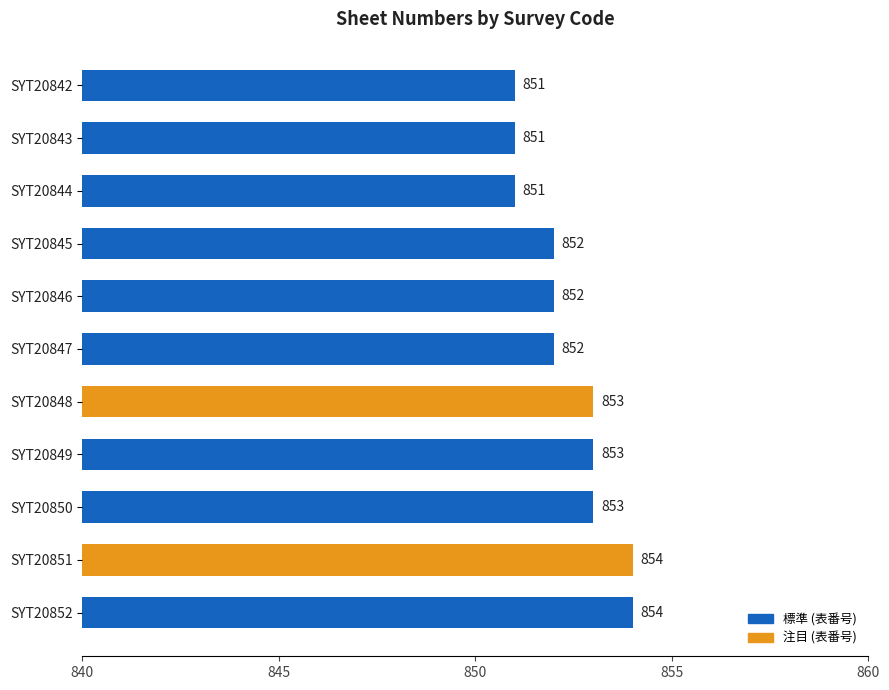

How many data points are less than 852?

3